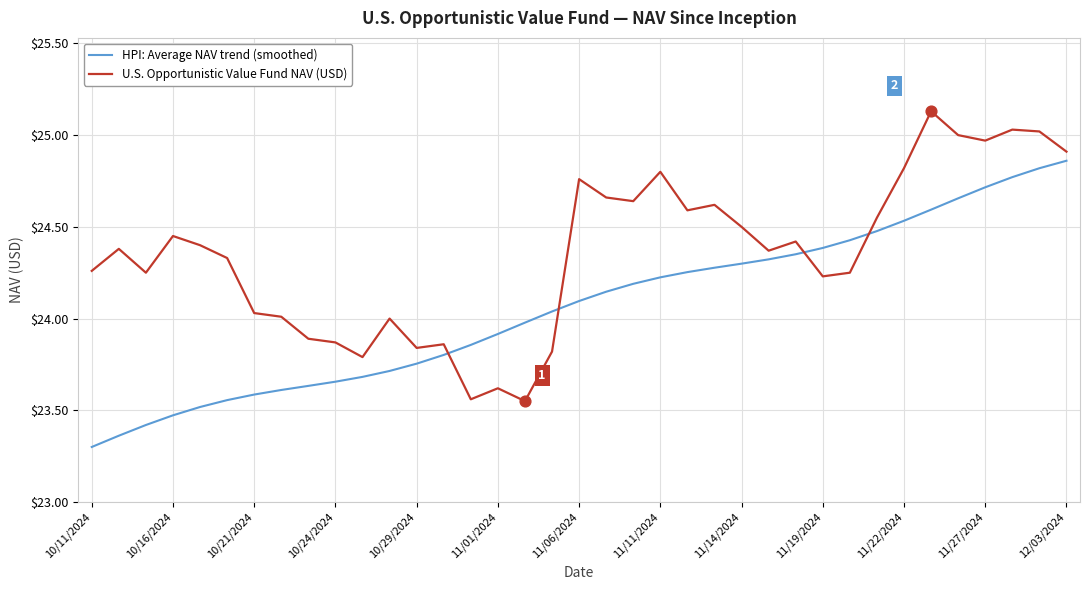

What is the smallest value displayed?

23.3